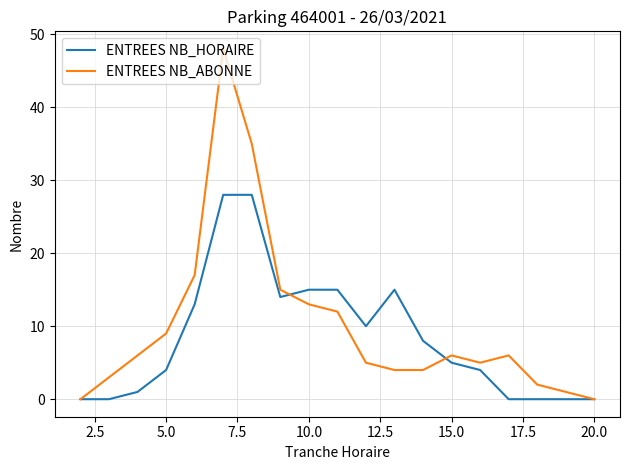

List the series in order of their peak value, lowest first.

ENTREES NB_HORAIRE, ENTREES NB_ABONNE